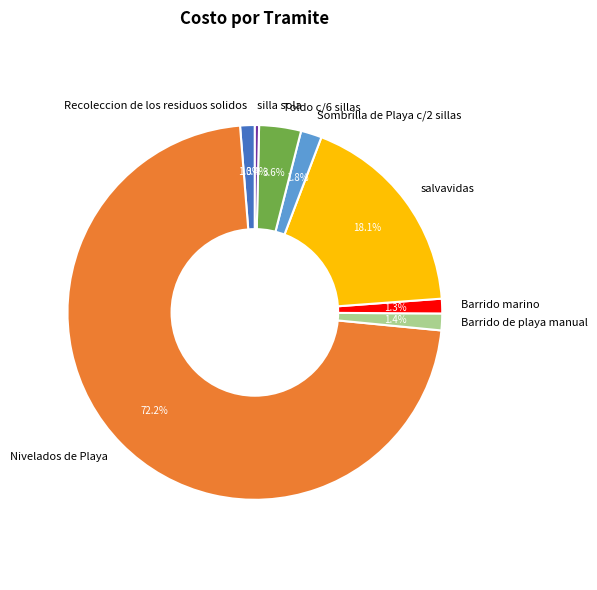

Which slice is the largest?

Nivelados de Playa